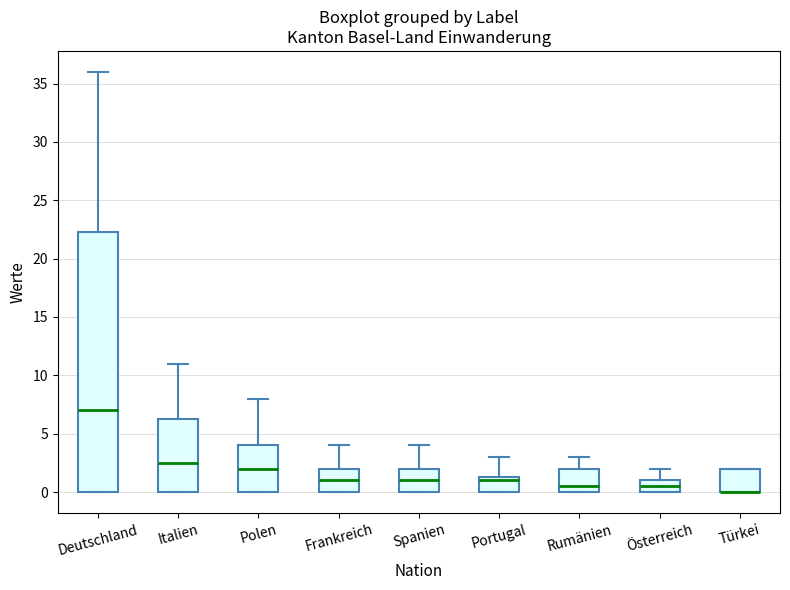

Reading left to right, transcribe this box plot: for each box, give where its median line is, the range the box spans, and where its two whiskers end, as read against the y-axis. The values are not printed on the chart, so give them approximately, as read against the axis.

Deutschland: median 7.0, box 0.0 to 22.5, whiskers 0.0 to 36.0
Italien: median 2.5, box 0.0 to 6.5, whiskers 0.0 to 11.0
Polen: median 2.0, box 0.0 to 4.0, whiskers 0.0 to 8.0
Frankreich: median 1.0, box 0.0 to 2.0, whiskers 0.0 to 4.0
Spanien: median 1.0, box 0.0 to 2.0, whiskers 0.0 to 4.0
Portugal: median 1.0, box 0.0 to 1.5, whiskers 0.0 to 3.0
Rumänien: median 0.5, box 0.0 to 2.0, whiskers 0.0 to 3.0
Österreich: median 0.5, box 0.0 to 1.0, whiskers 0.0 to 2.0
Türkei: median 0.0 (drawn on the box's lower edge), box 0.0 to 2.0, whiskers 0.0 to 2.0